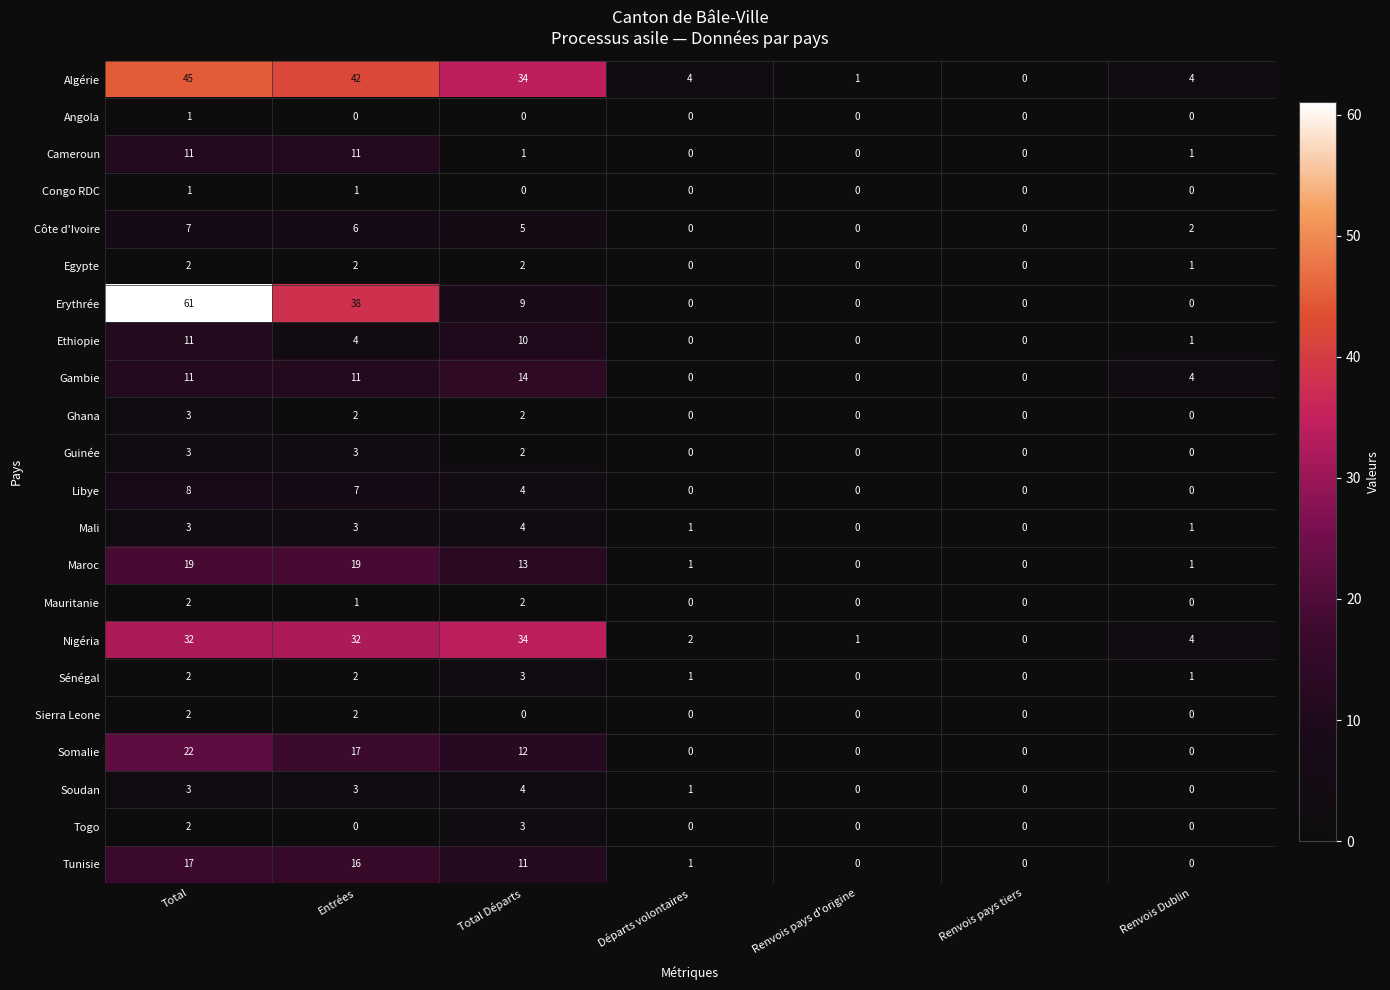

What is the sum of the Cameroun values at Renvois pays d'origine and Total?

11